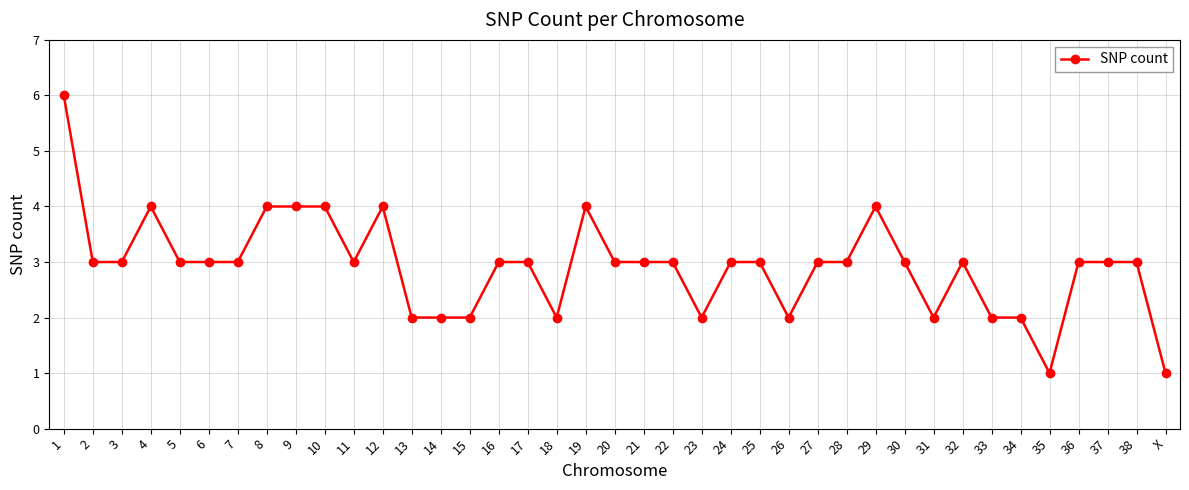

What is the greatest value displayed?

6